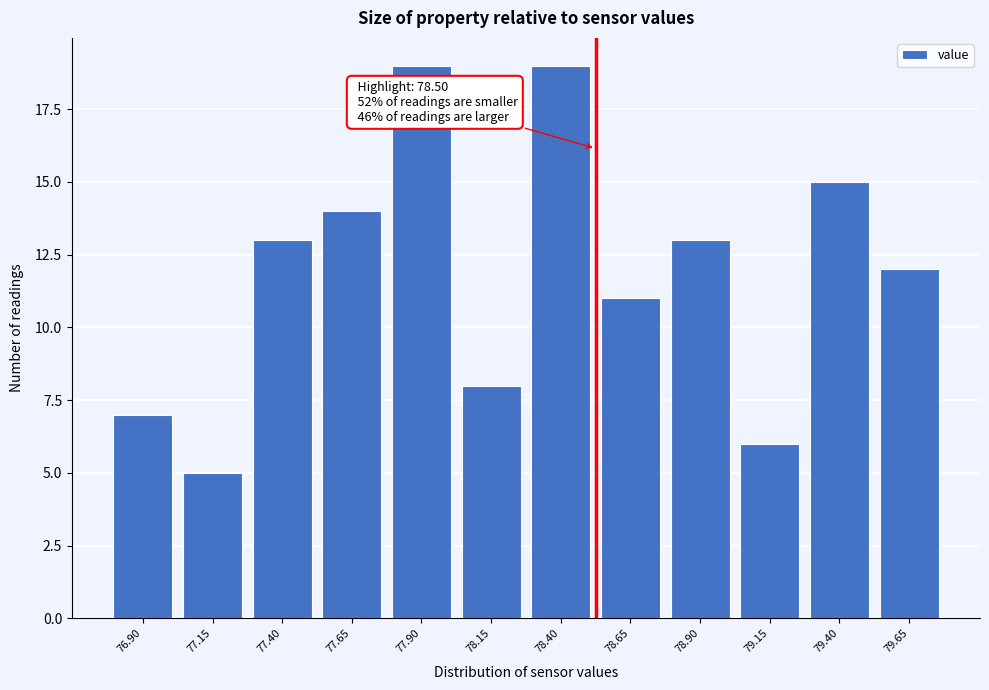

Reading right to left, extract all data points from this chart.

12	15	6	13	11	19	8	19	14	13	5	7